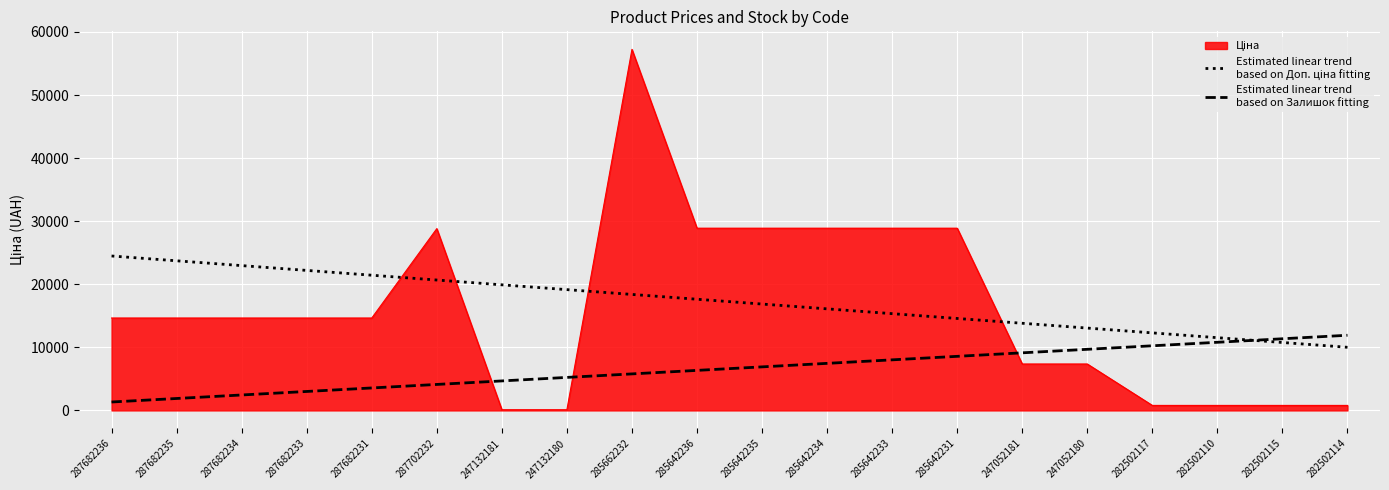

What is the difference between the highest and lowest values at 287682234?

20509.4